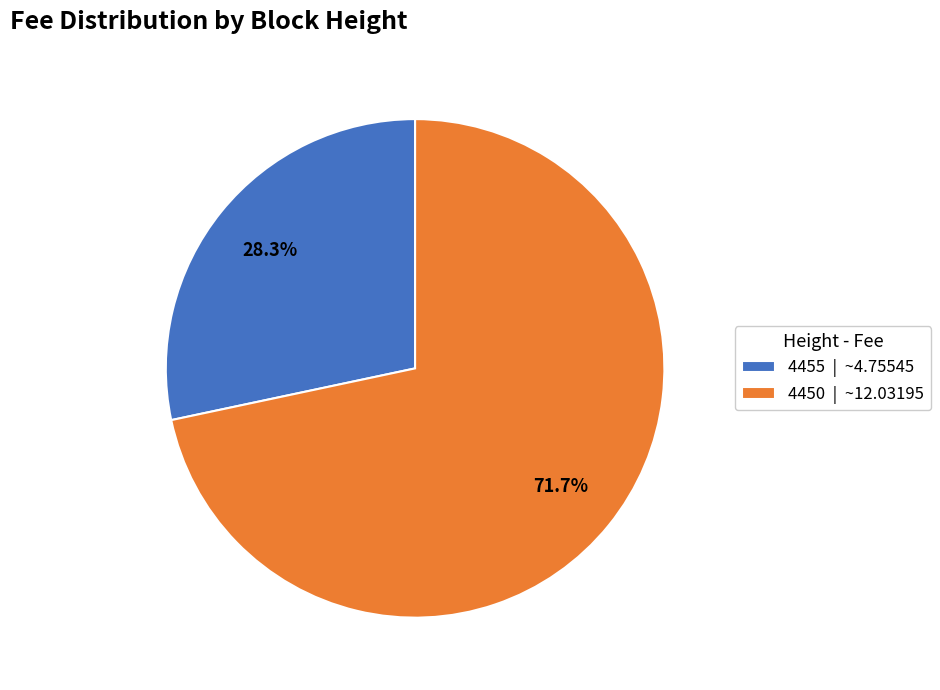

To the nearest percent, what percentage of the pie is 4450?

72%